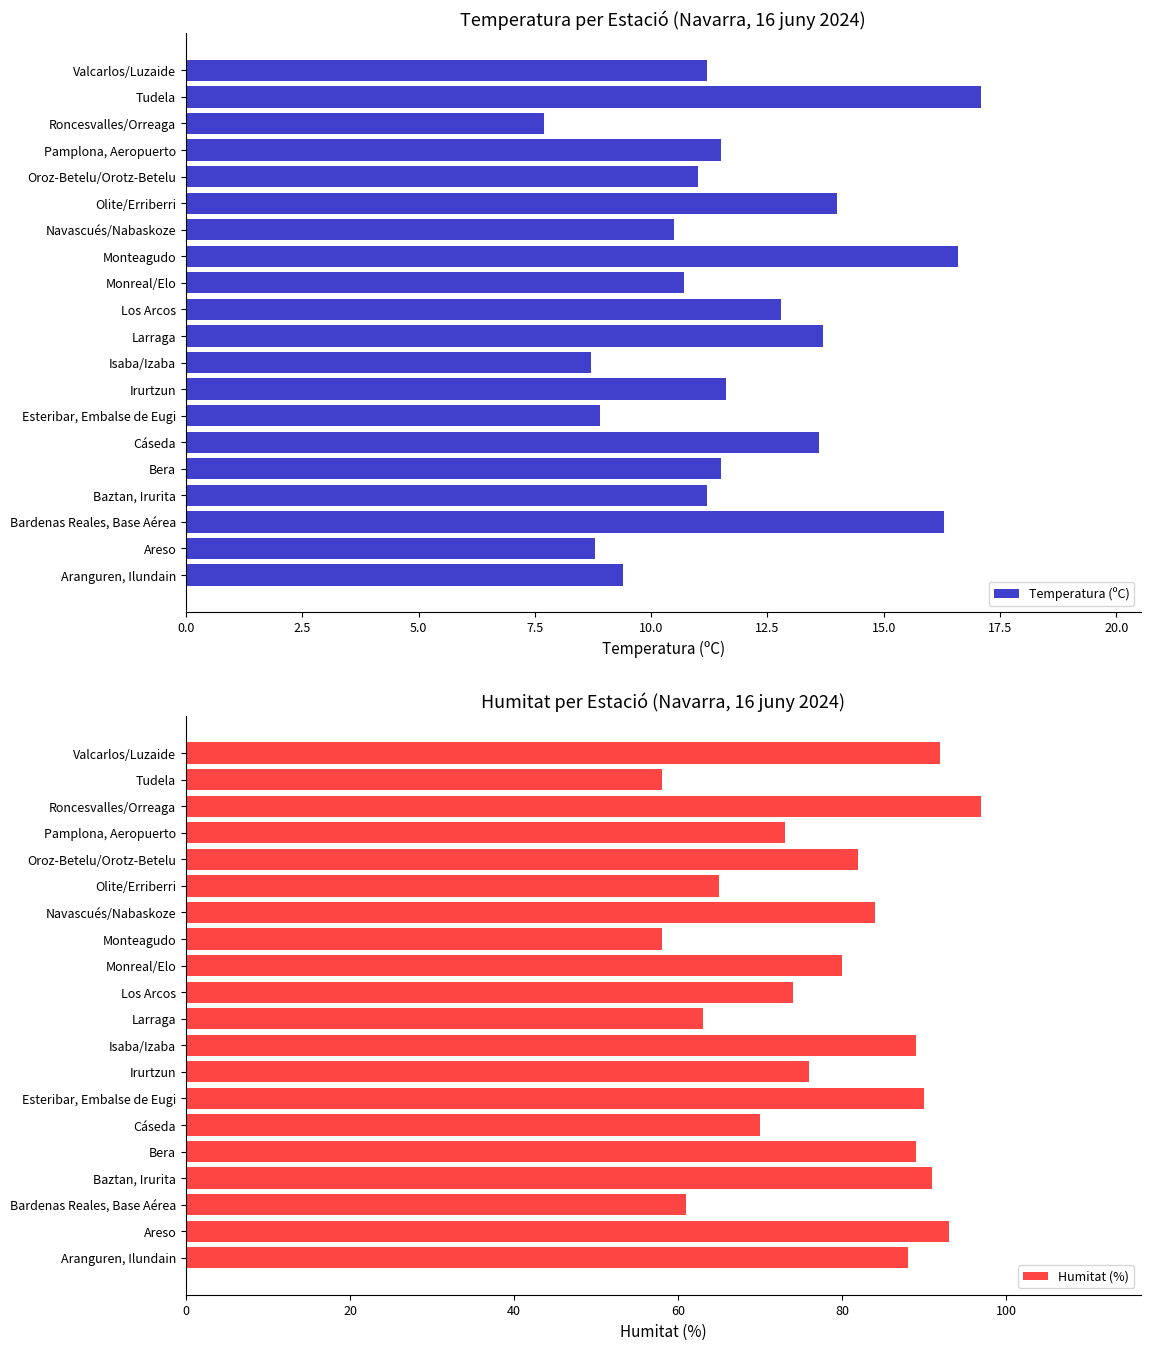

The value of Temperatura (ºC) at Irurtzun is 16.5. True or false?

False